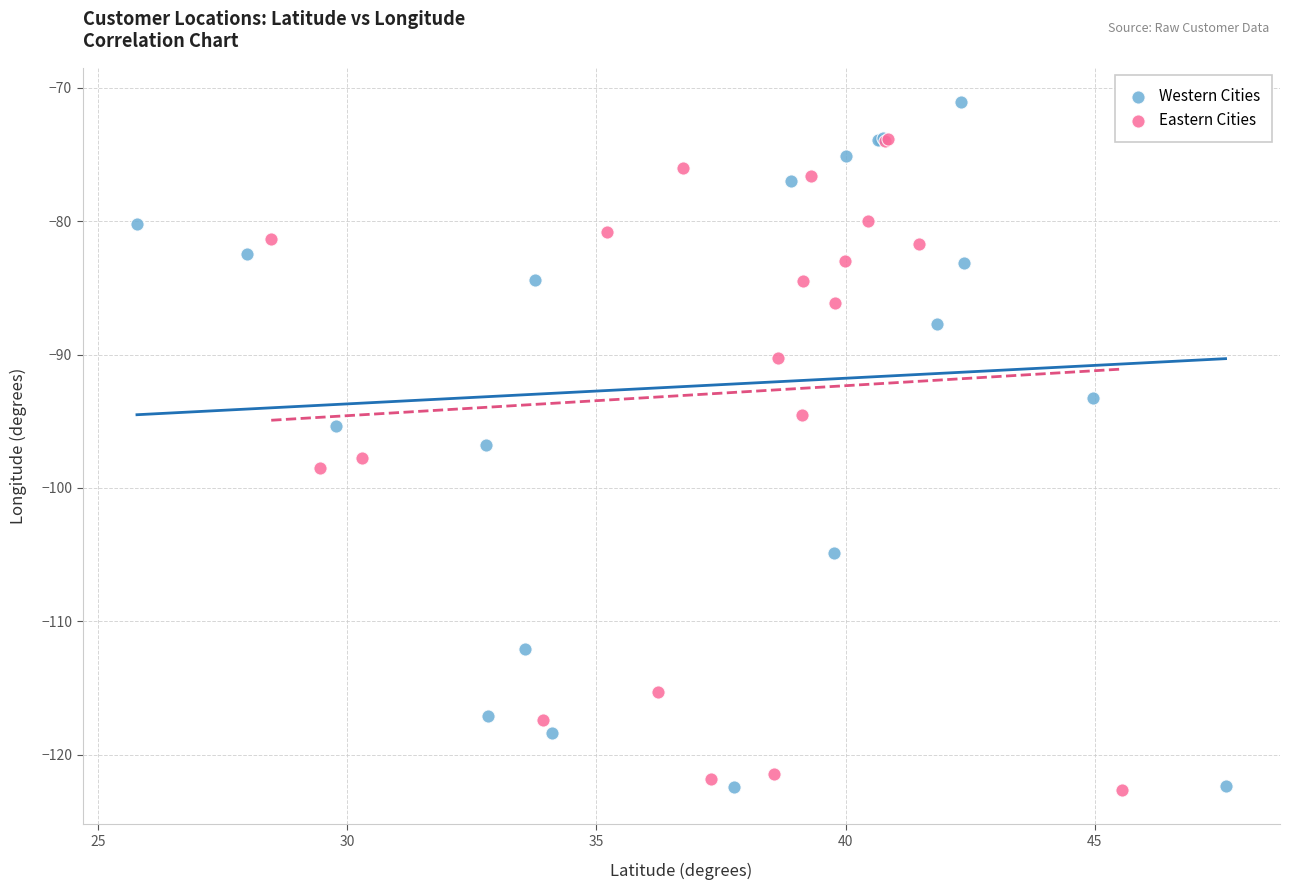

Which series reaches the maximum Y coordinate?

Western Cities